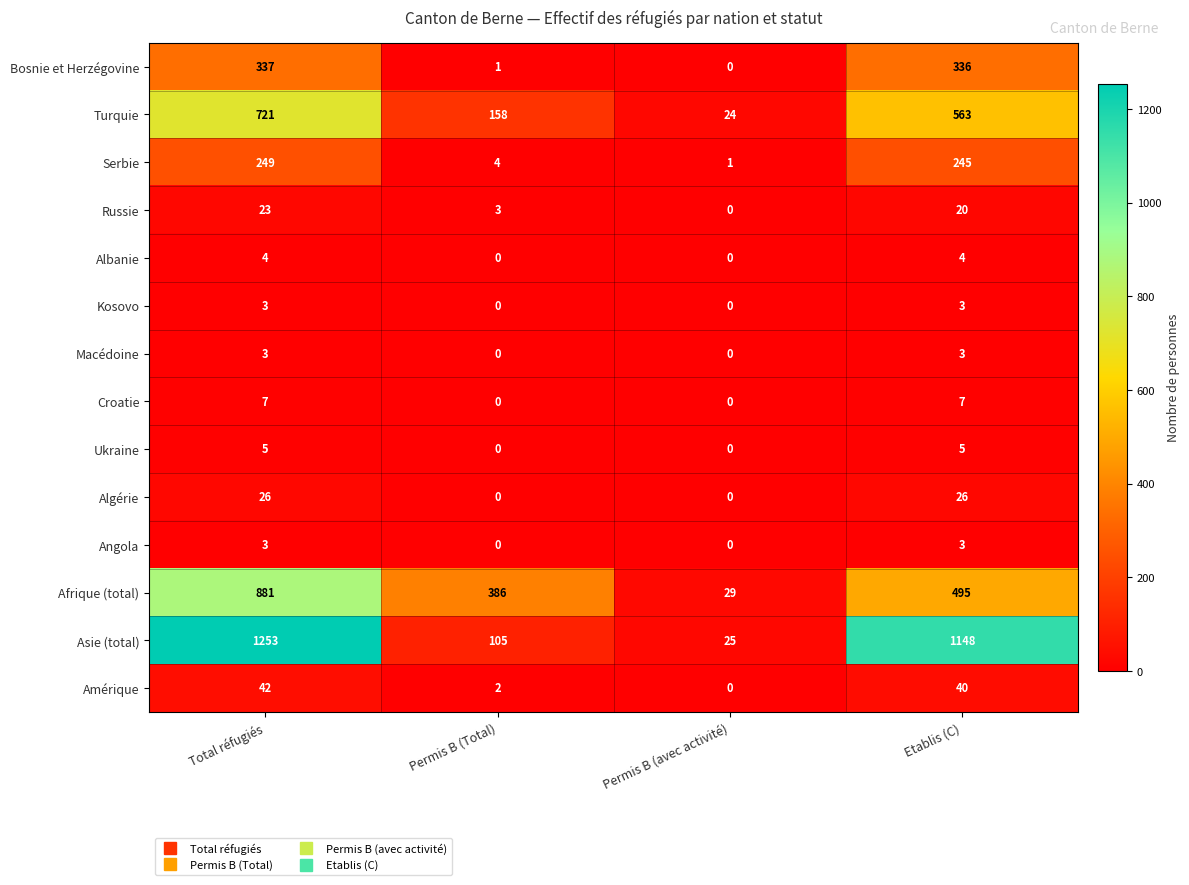

Which series has the largest total across all categories?

Asie (total)